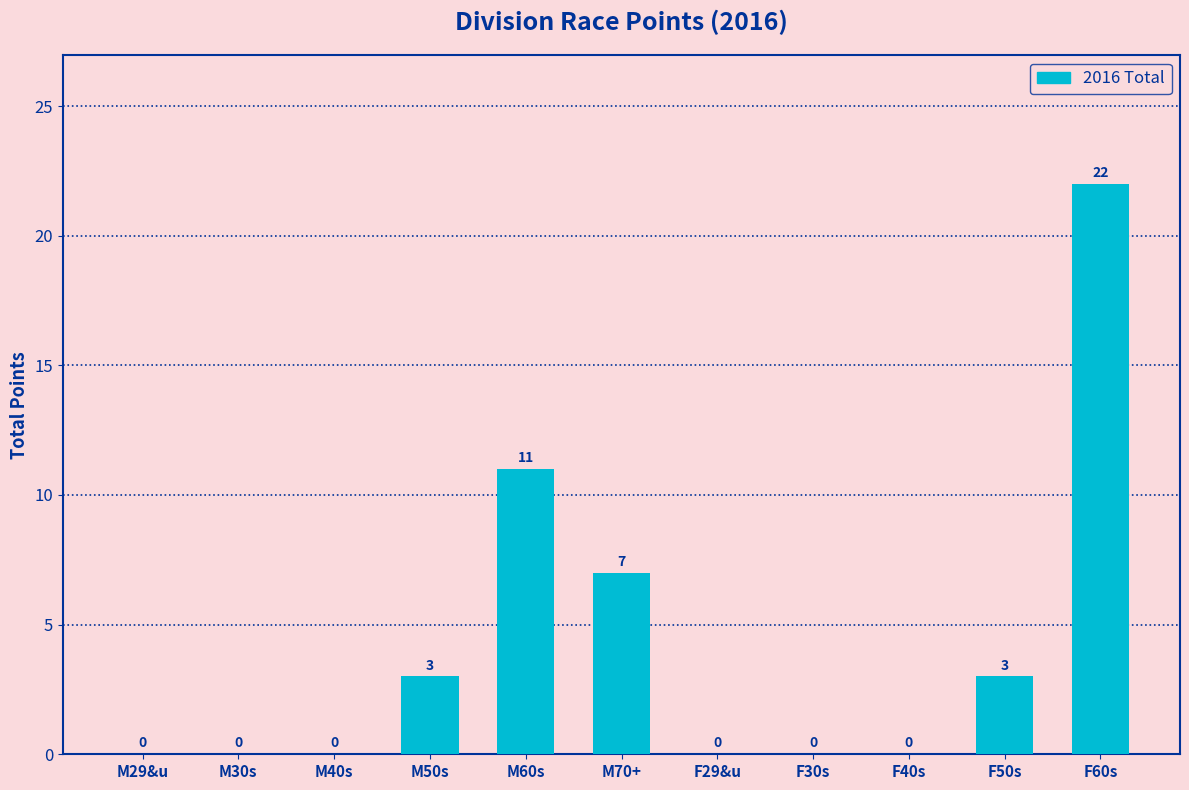

Reading right to left, extract all data points from this chart.

F60s=22	F50s=3	F40s=0	F30s=0	F29&u=0	M70+=7	M60s=11	M50s=3	M40s=0	M30s=0	M29&u=0